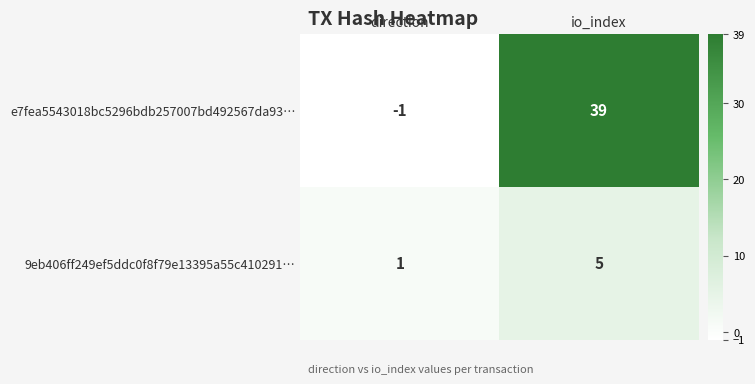

At which label is e7fea5543018bc5296bdb257007bd492567da93… closest to 19?

direction